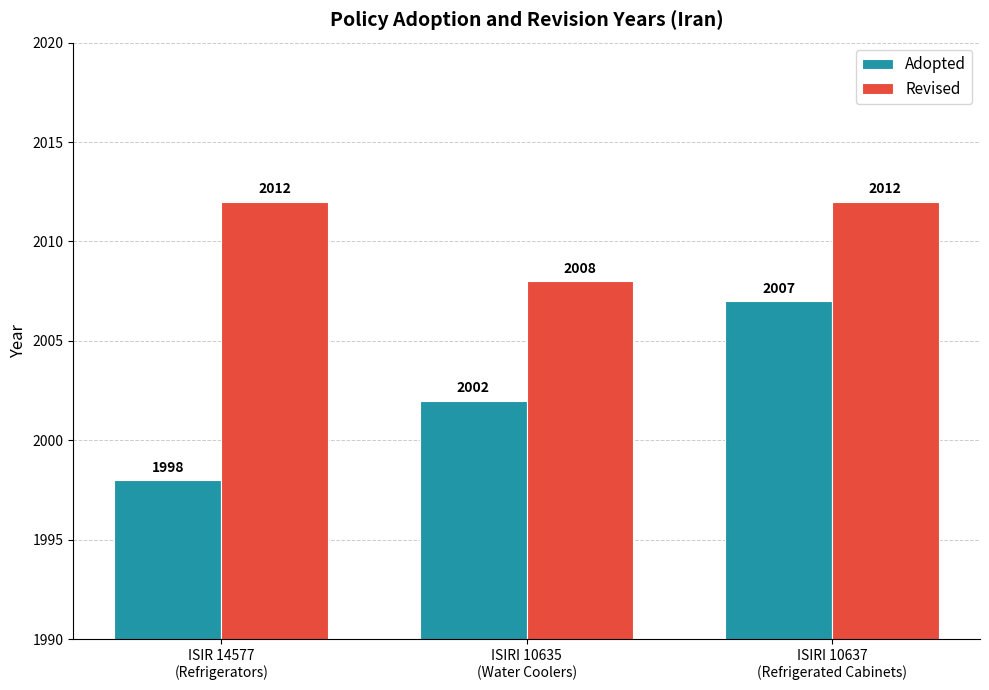

Which label corresponds to the smallest value in the chart?

ISIR 14577
(Refrigerators)